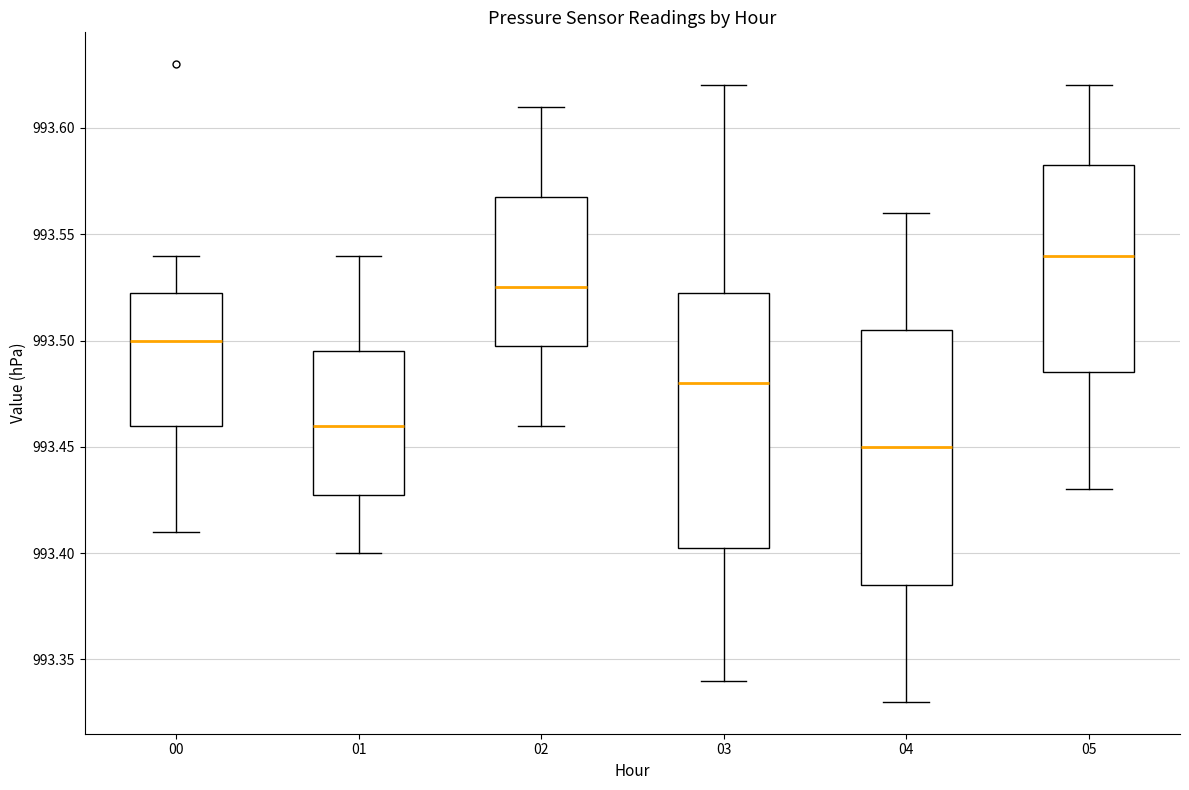

Which box's median line is the lowest?

04